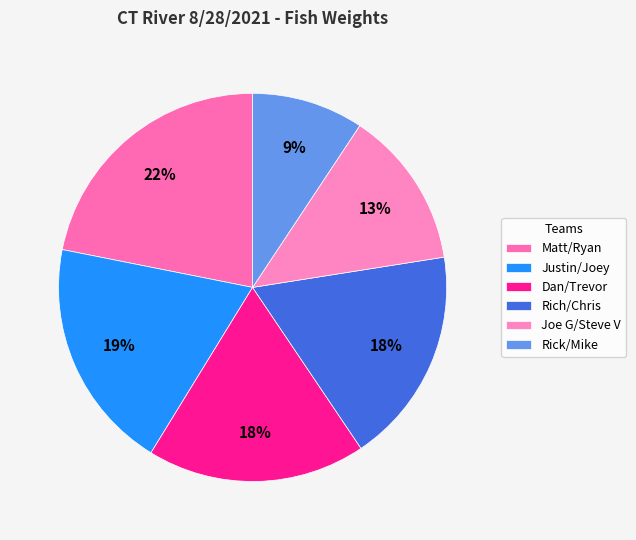

How many segments does this pie chart have?

6